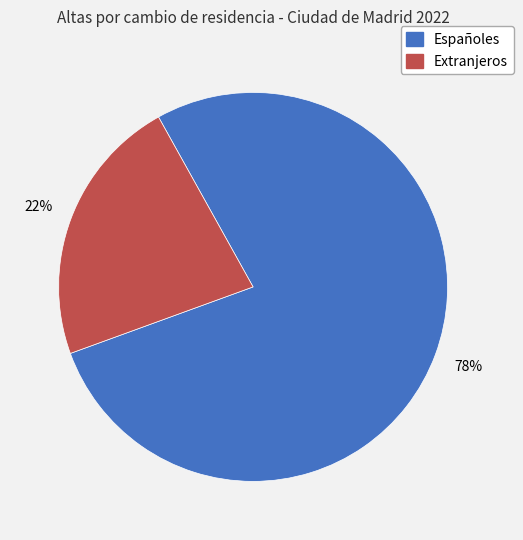

To the nearest percent, what is the combined percentage of Españoles and Extranjeros?

100%